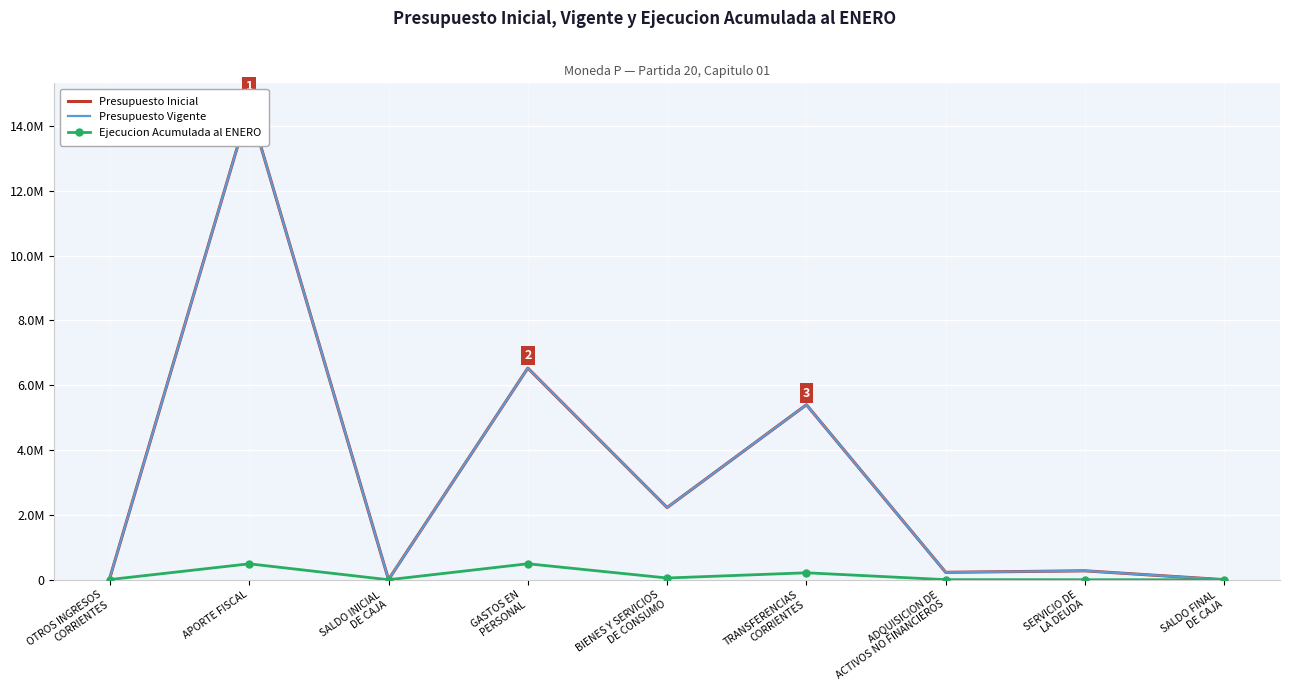

True or false: Ejecucion Acumulada al ENERO and Presupuesto Inicial intersect in this chart.

False